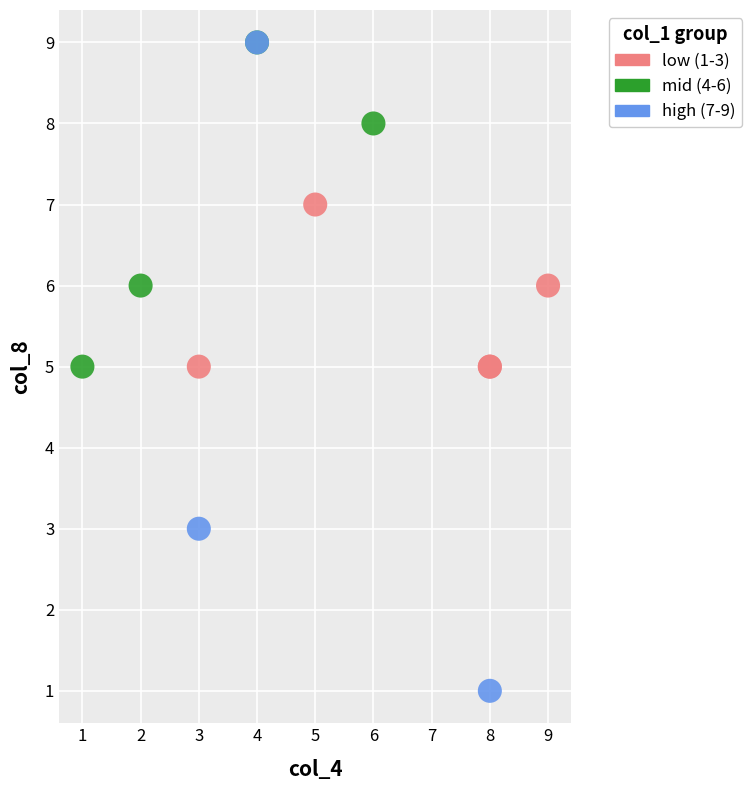

Which series has the widest spread of Y values?

high (7-9)